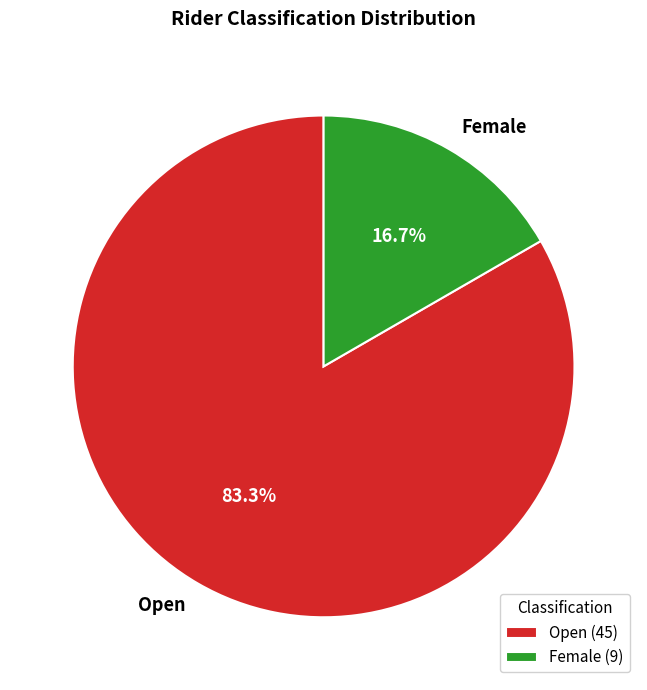

What is the smallest slice in the pie chart?

Female